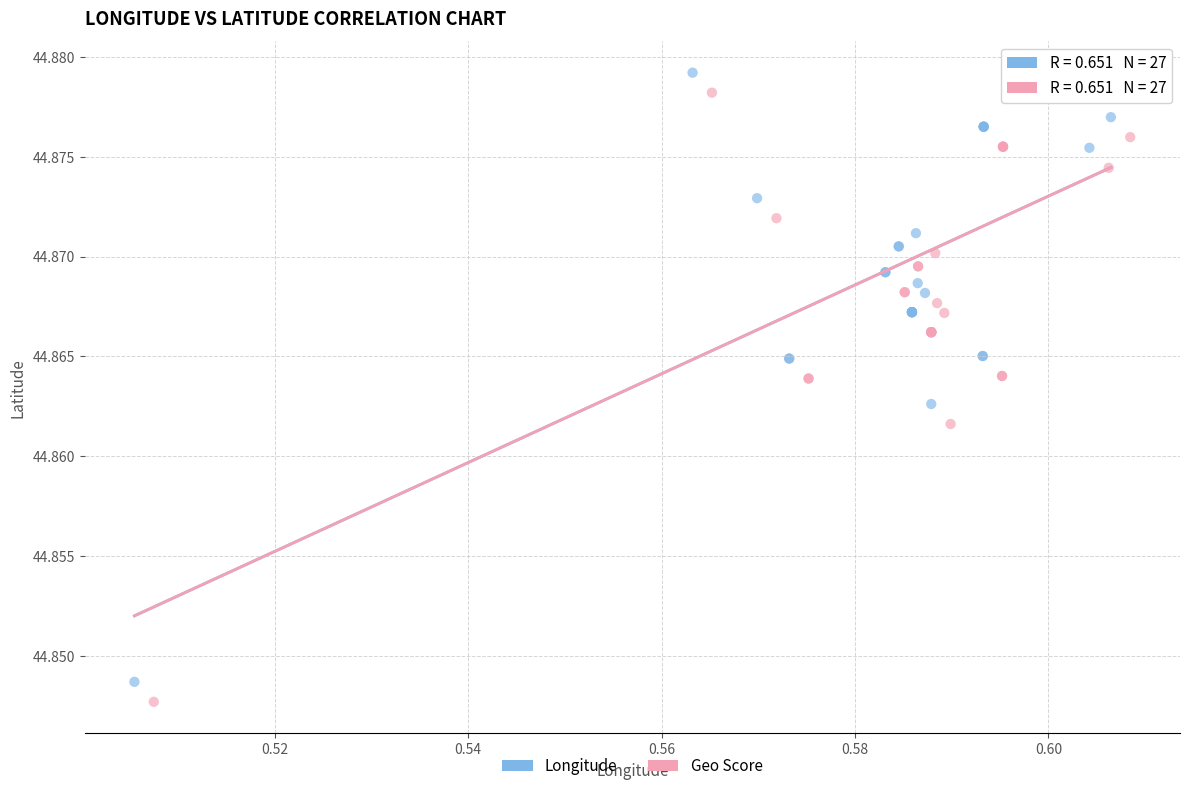

What are all the series names shown in the legend?

Longitude, Geo Score